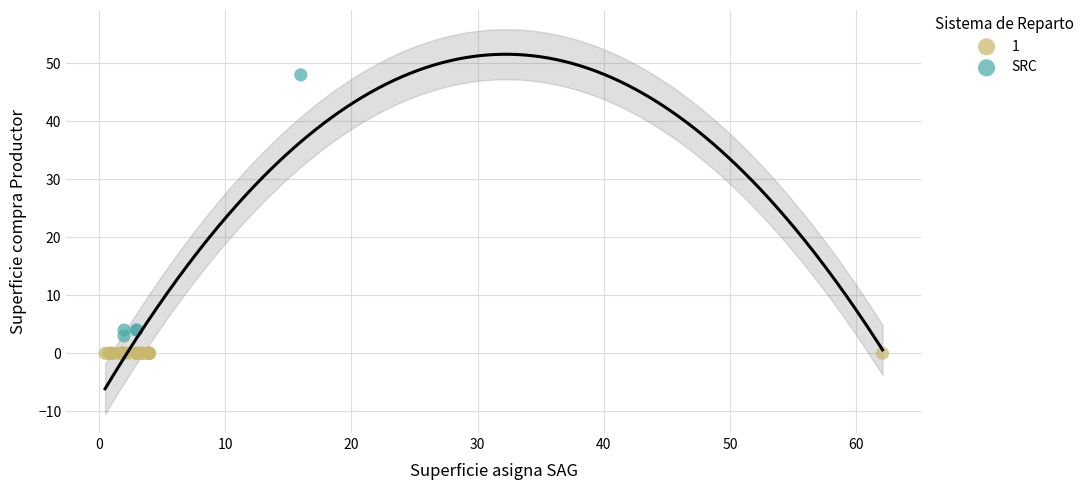

Which series contains the highest Y value?

SRC